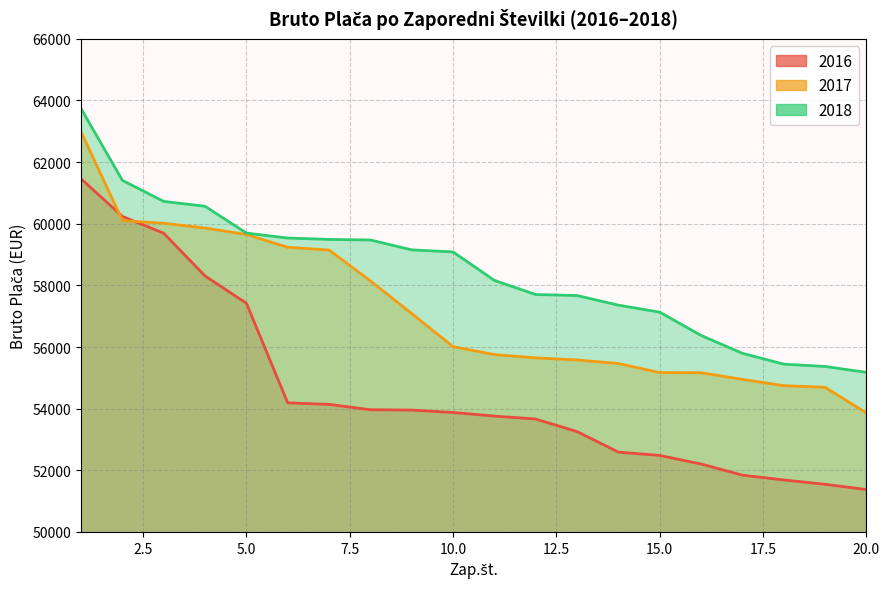

How many times do 2016 and 2017 cross each other?

2